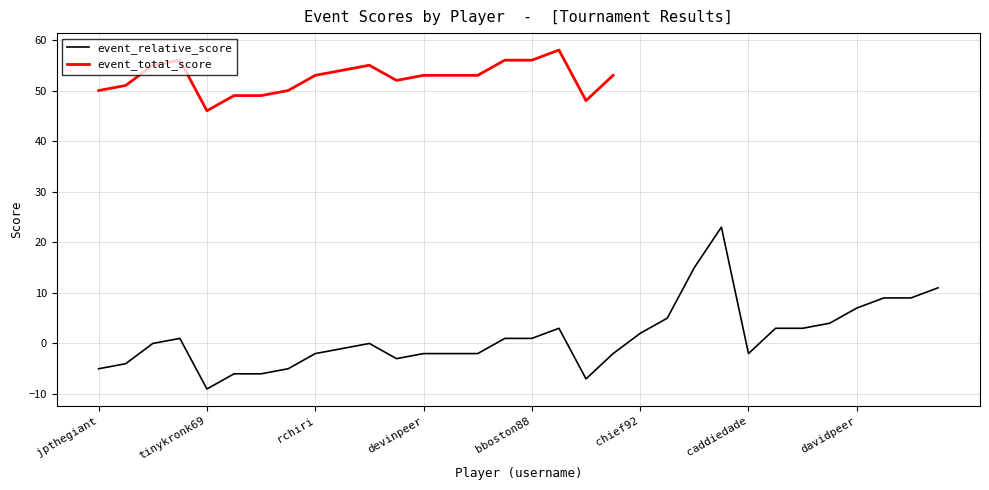

True or false: event_relative_score has a value of -9 at tinykronk69.

True